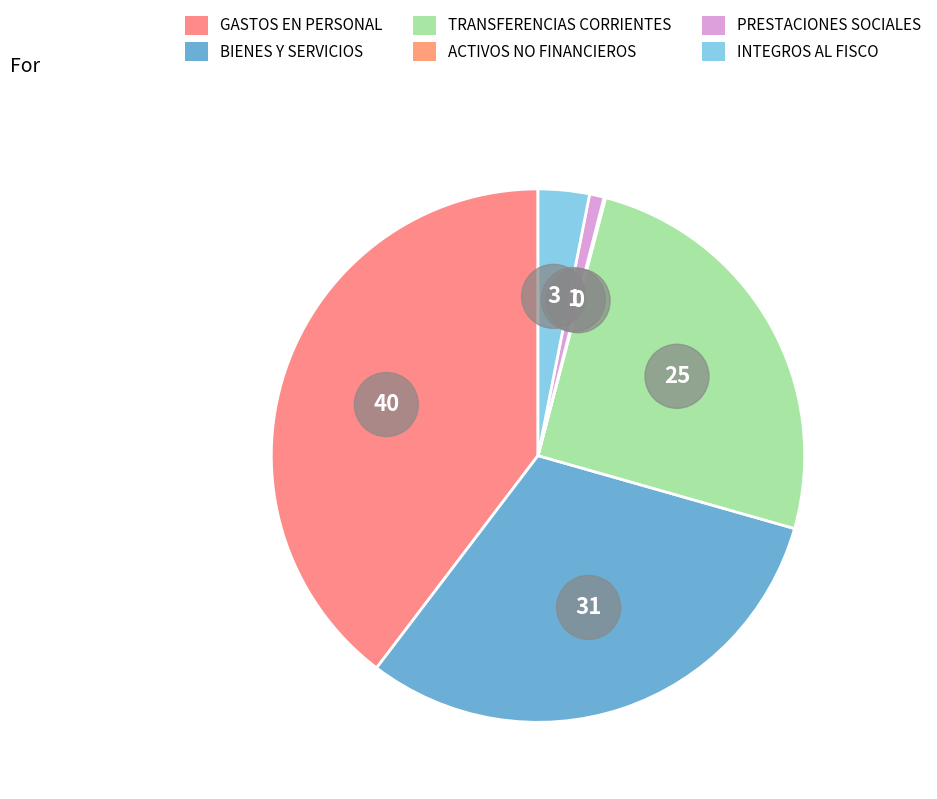

What is the smallest slice in the pie chart?

ADQUISICIÓN DE ACTIVOS NO FINANCIEROS